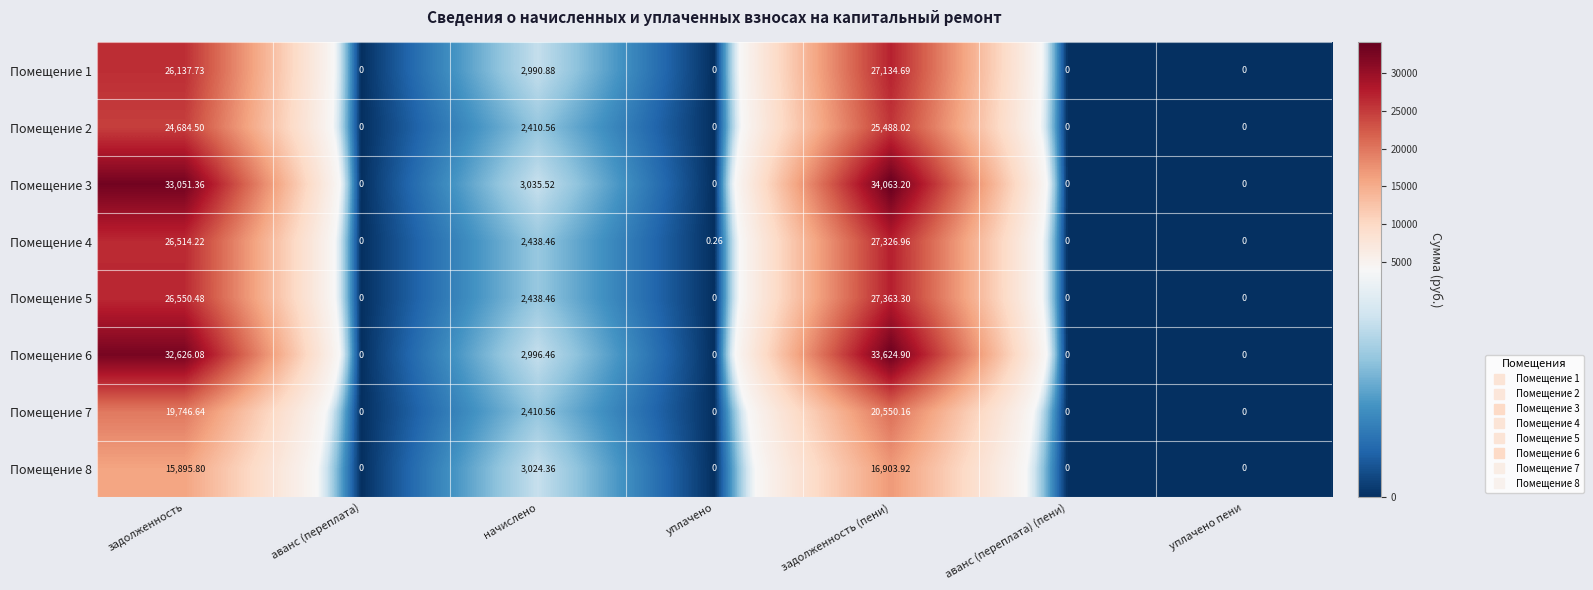

Is the value of Помещение 3 at аванс (переплата) greater than the value of Помещение 4 at начислено?

No